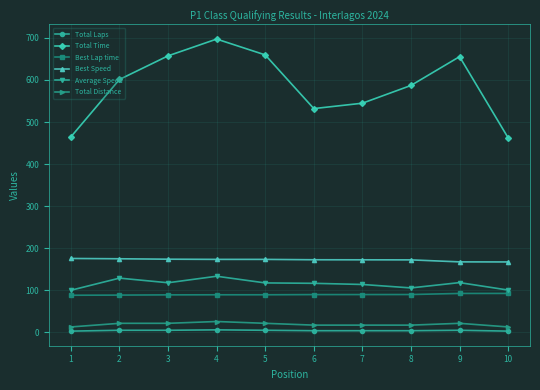

What is the approximate value of Best Lap time at 3?

89.2